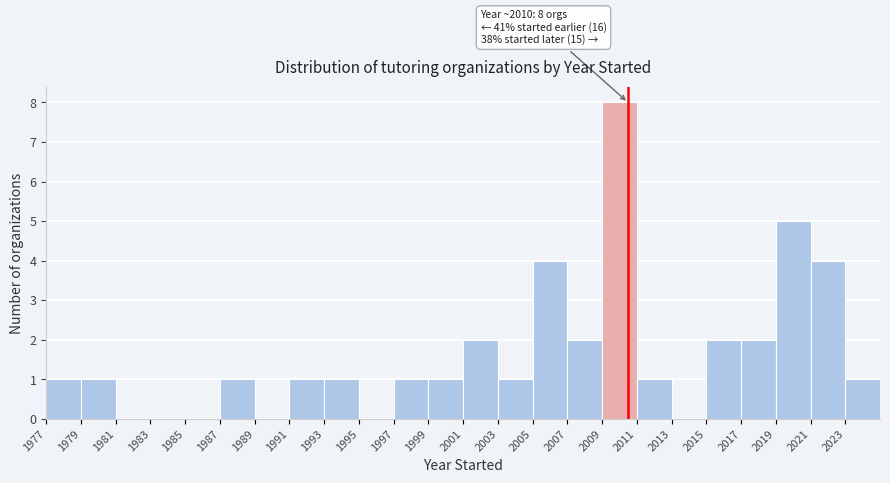

Over which range of the x-axis is the bar tallest?

2009 to 2011